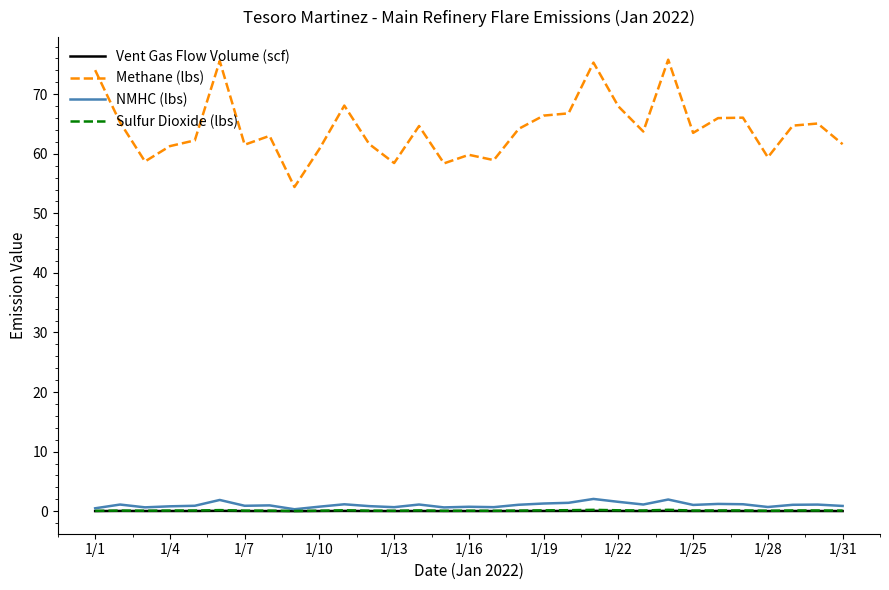

Which series has the widest spread of values?

Methane (lbs)